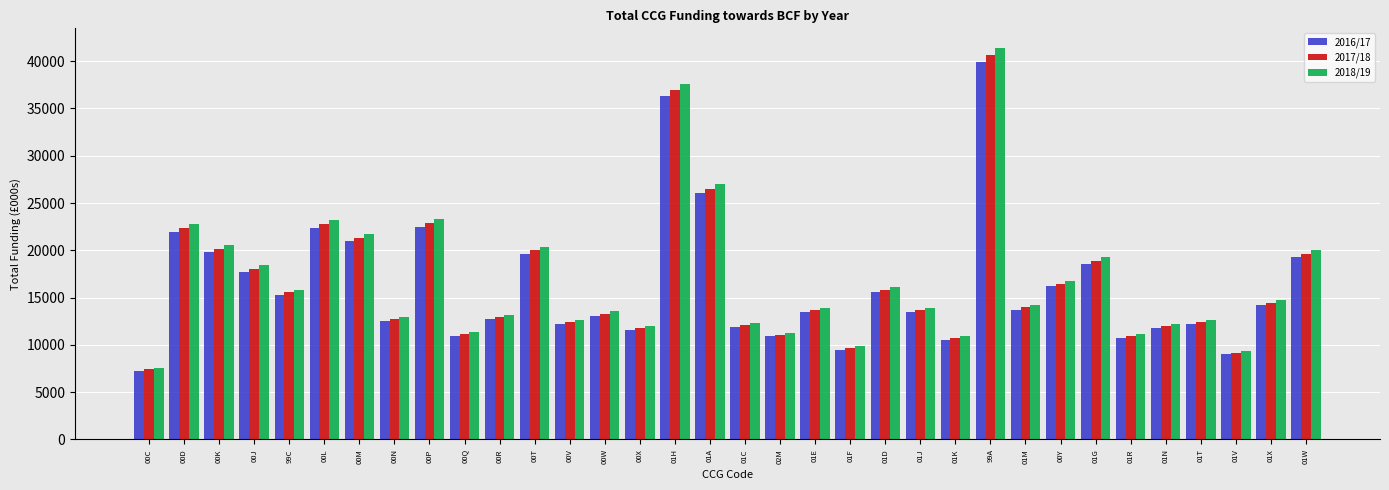

The value of 2018/19 at 01K is 15826.0. True or false?

False